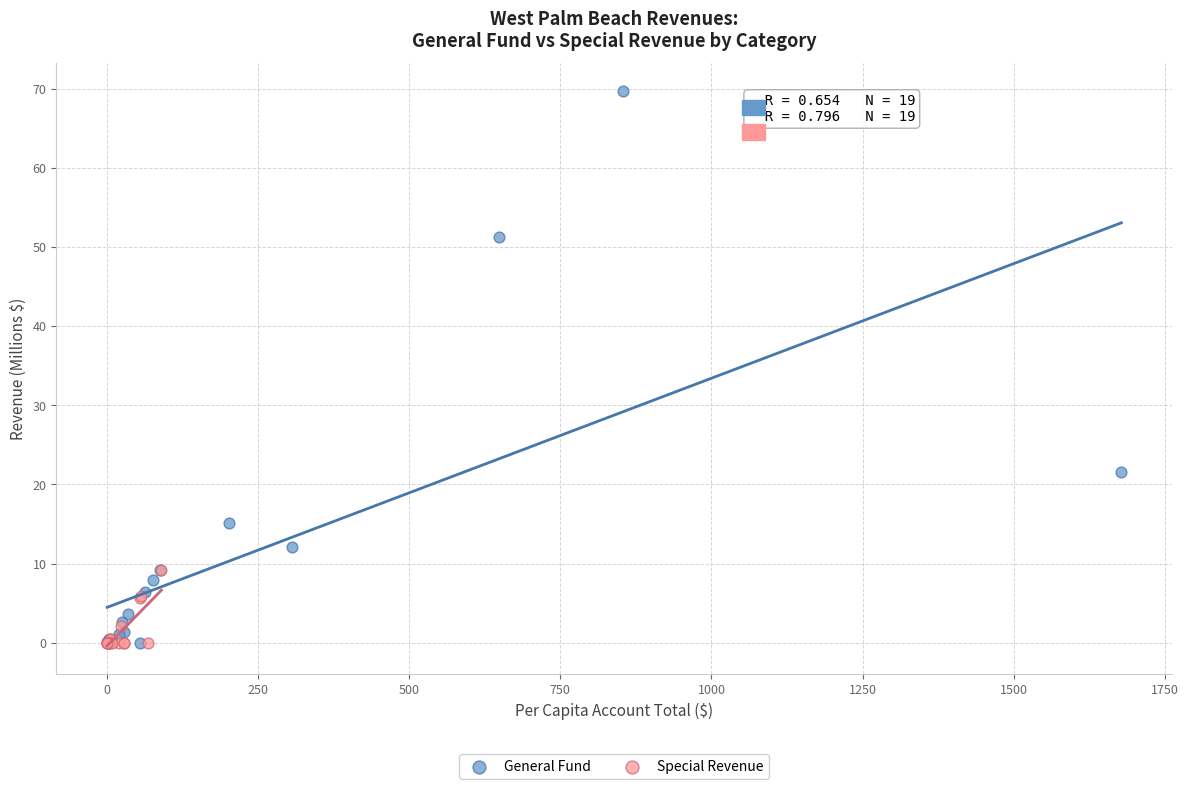

Which series reaches the maximum Y coordinate?

General Fund